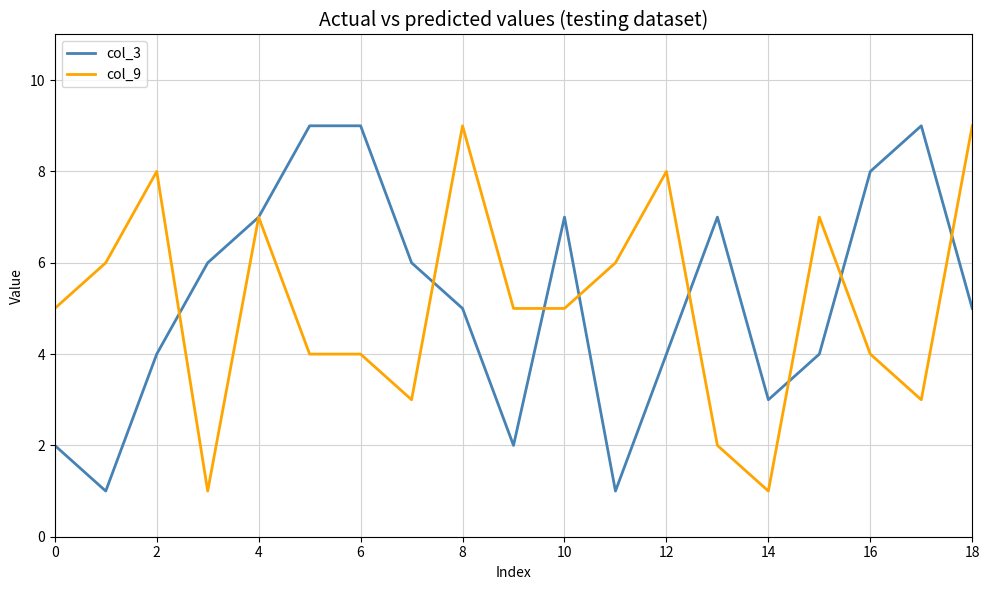

How many interior local valleys does the col_9 series have?

4